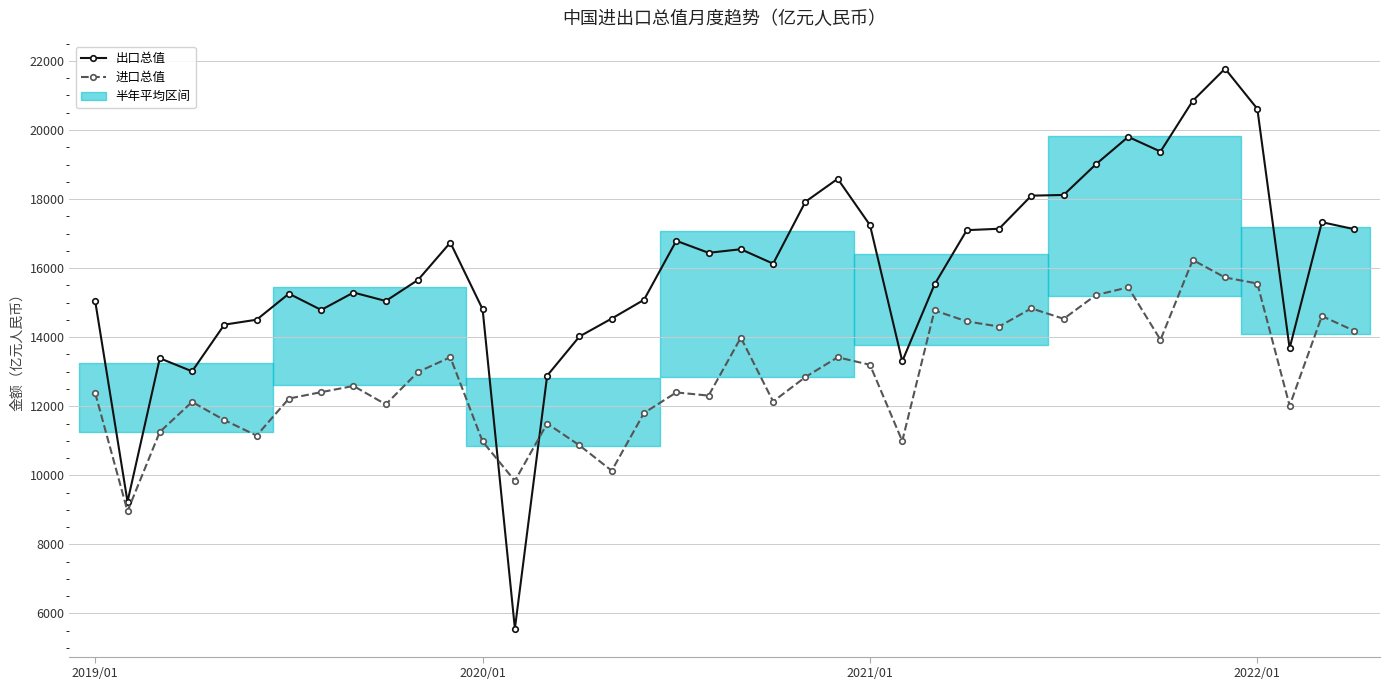

Which series has the widest spread of values?

出口总值